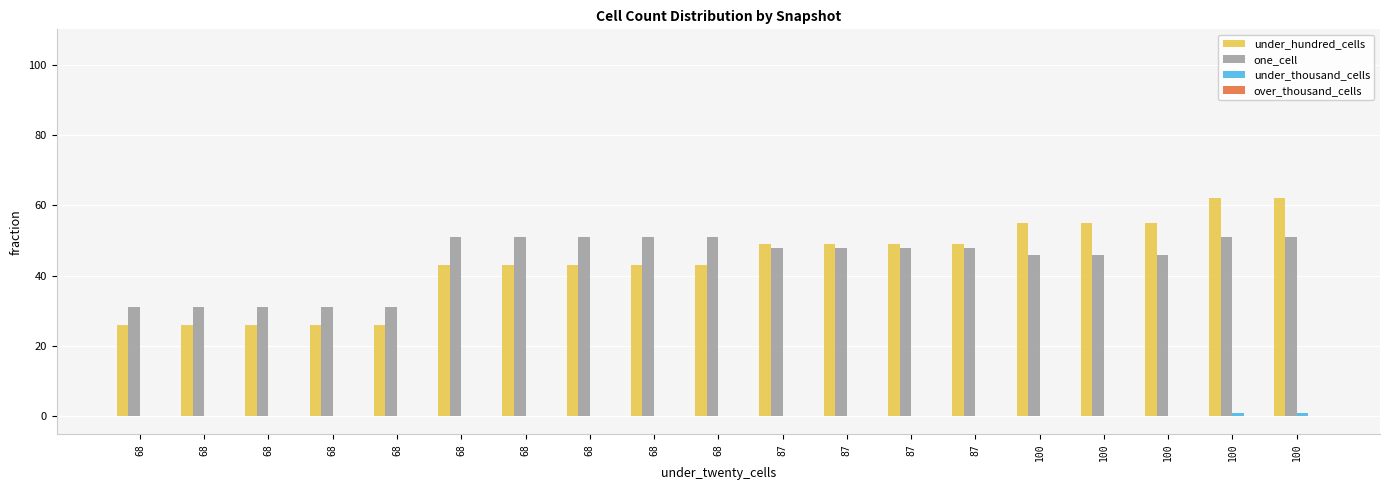

Does the chart contain stacked bars?

No